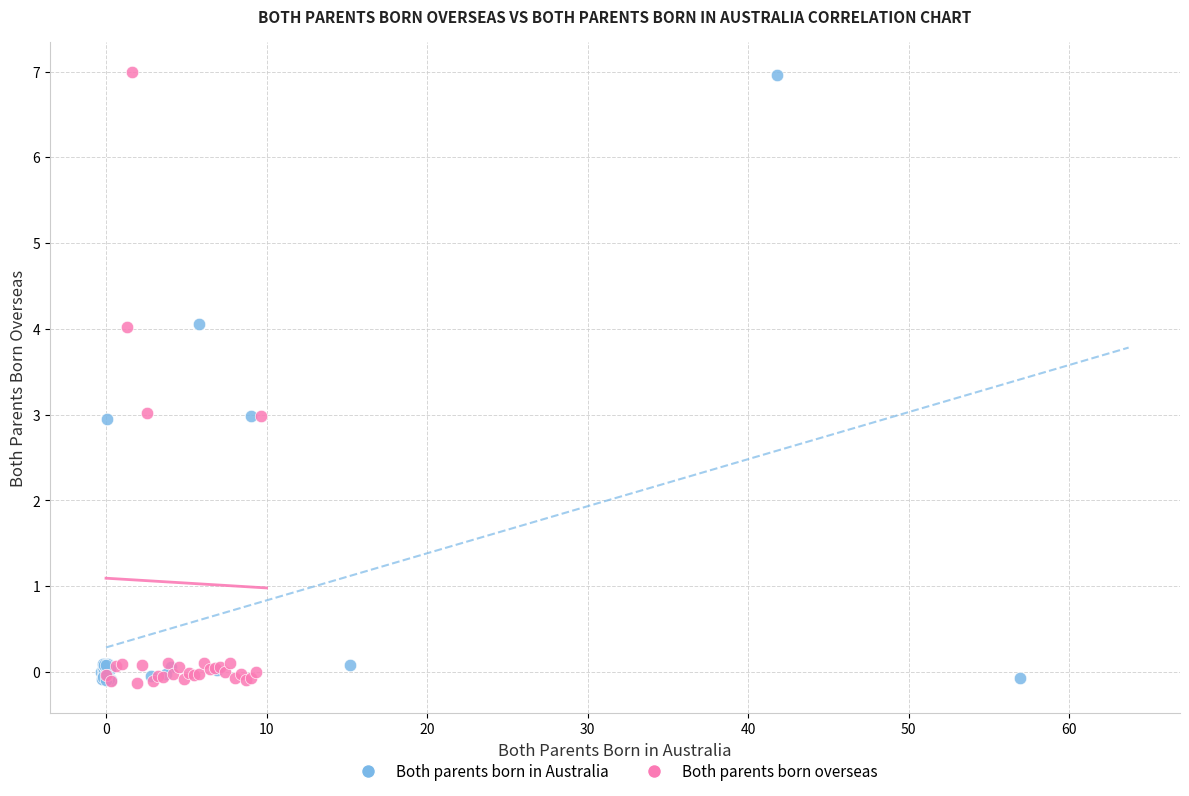

What are all the series names shown in the legend?

Both parents born in Australia, Both parents born overseas